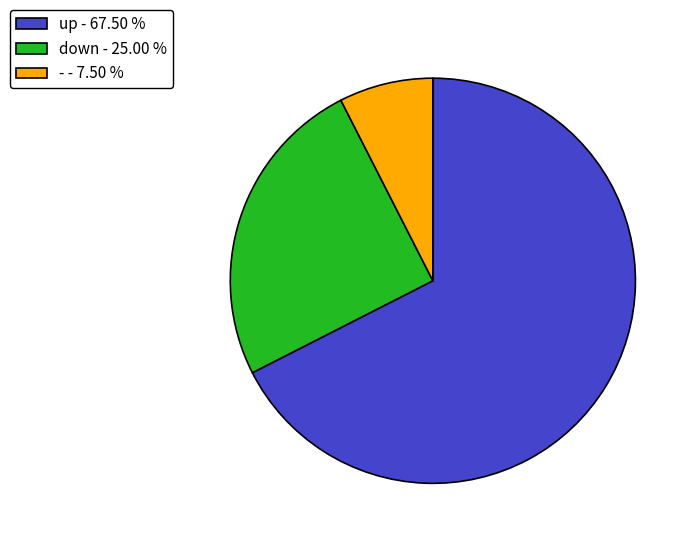

The up slice represents 68% of the pie. True or false?

True